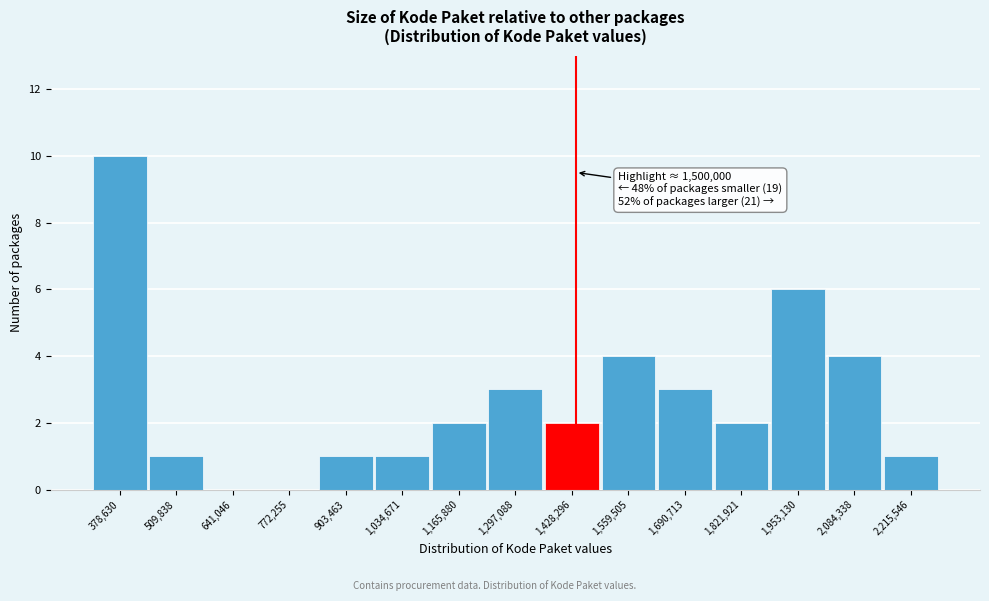

Reading right to left, extract all data points from this chart.

2,215,546=1	2,084,338=4	1,953,130=6	1,821,921=2	1,690,713=3	1,559,505=4	1,428,296=2	1,297,088=3	1,165,880=2	1,034,671=1	903,463=1	772,255=0	641,046=0	509,838=1	378,630=10